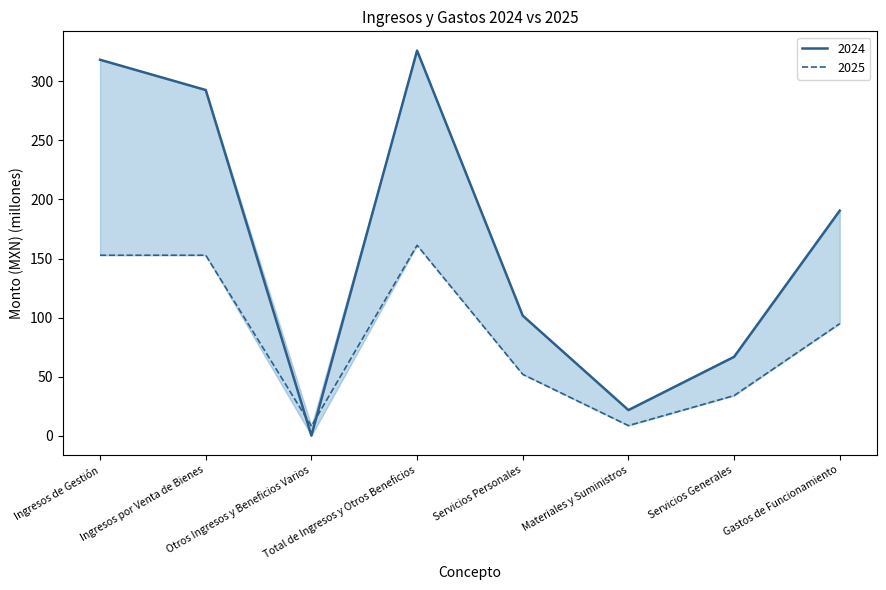

Reading left to right, extract all data points from this chart.

2024: Ingresos de Gestión=318.2	Ingresos por Venta de Bienes=292.6	Otros Ingresos y Beneficios Varios=0.3	Total de Ingresos y Otros Beneficios=325.9	Servicios Personales=101.8	Materiales y Suministros=21.9	Servicios Generales=66.9	Gastos de Funcionamiento=190.6
2025: Ingresos de Gestión=152.9	Ingresos por Venta de Bienes=152.9	Otros Ingresos y Beneficios Varios=8.4	Total de Ingresos y Otros Beneficios=161.3	Servicios Personales=52.1	Materiales y Suministros=8.8	Servicios Generales=34.1	Gastos de Funcionamiento=95.0